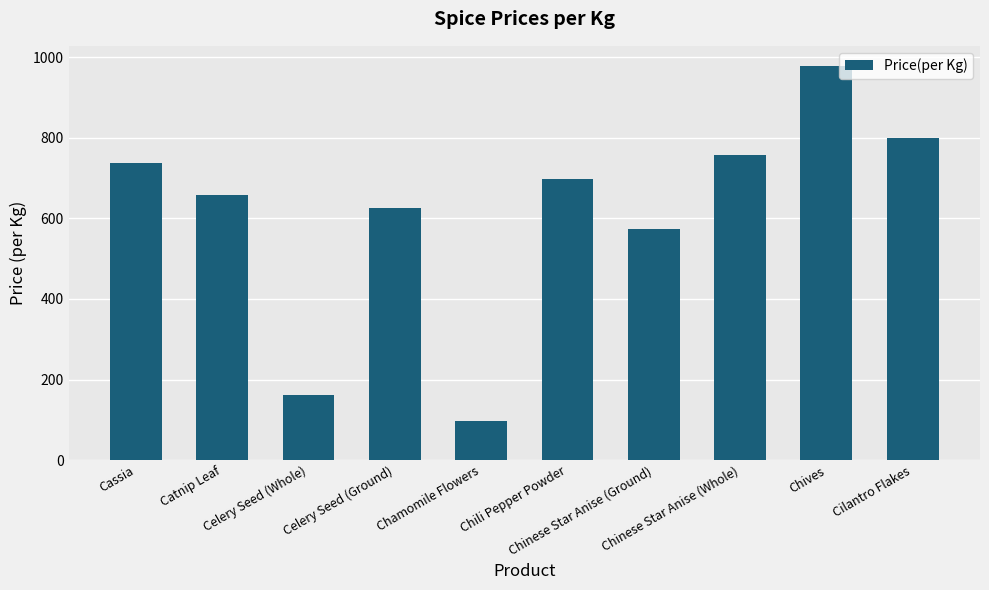

Reading right to left, list all the values displayed in this chart.

Cilantro Flakes=798.0	Chives=978.9	Chinese Star Anise (Whole)=757.1	Chinese Star Anise (Ground)=572.9	Chili Pepper Powder=697.1	Chamomile Flowers=97.4	Celery Seed (Ground)=626.6	Celery Seed (Whole)=161.9	Catnip Leaf=656.7	Cassia=736.2